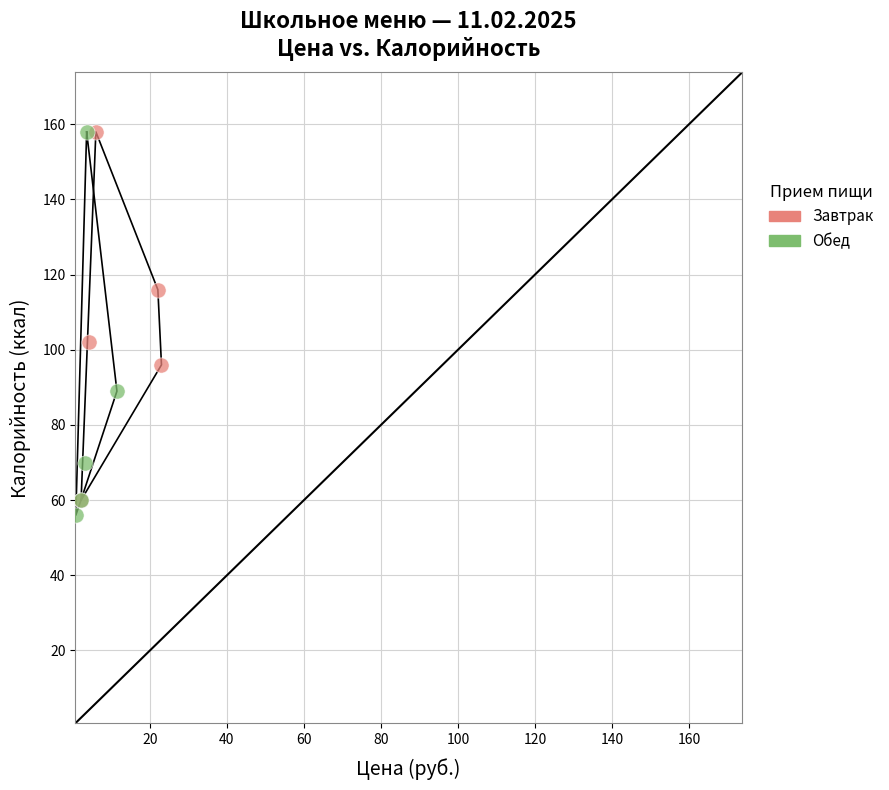

What are all the series names shown in the legend?

Завтрак, Обед